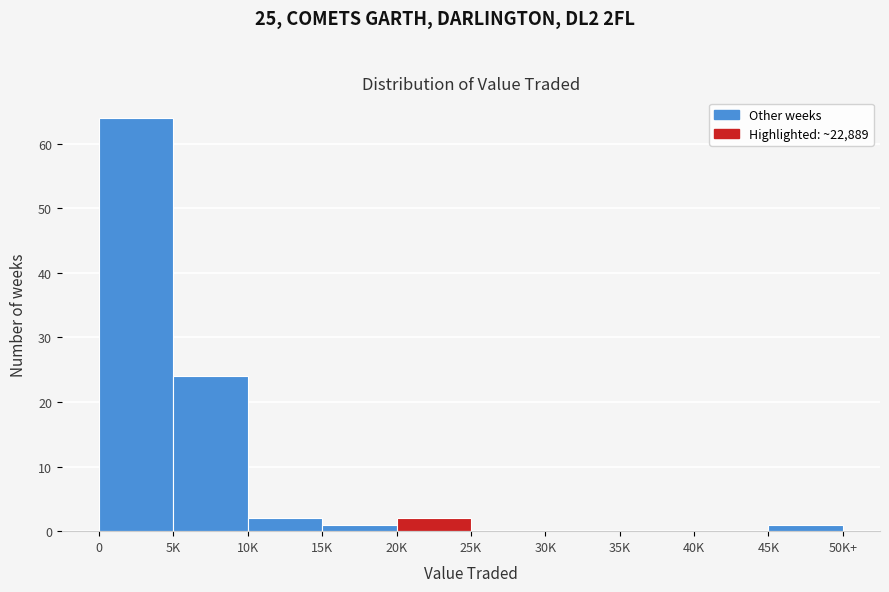

Reading right to left, what are all the values shown in this chart?

45K=1	40K=0	35K=0	30K=0	25K=0	20K=2	15K=1	10K=2	5K=24	0=64